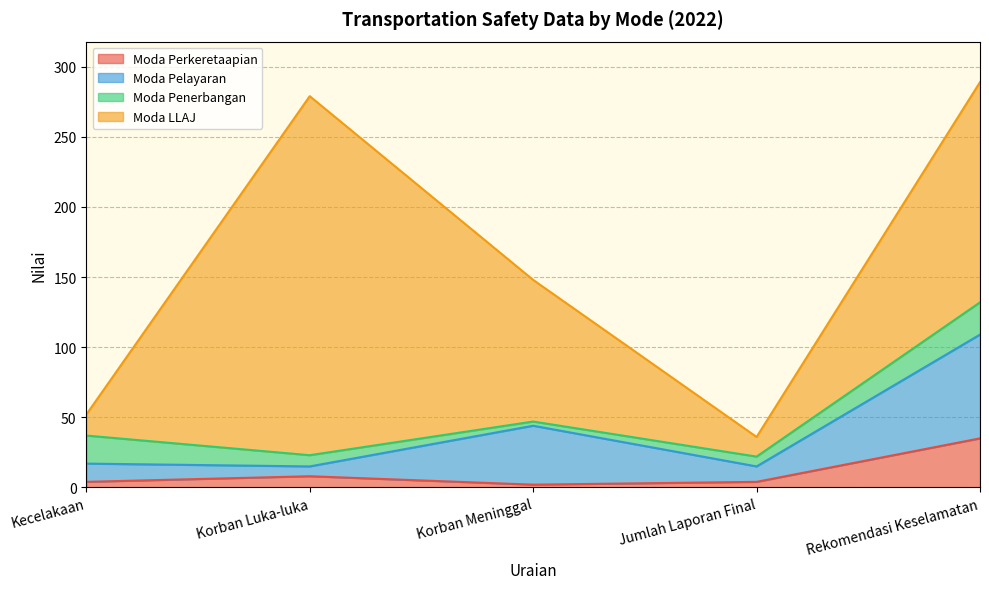

Reading right to left, extract all data points from this chart.

Moda Perkeretaapian: 35	4	2	8	4
Moda Pelayaran: 74	11	42	7	13
Moda Penerbangan: 23	7	3	8	20
Moda LLAJ: 157	14	101	256	15